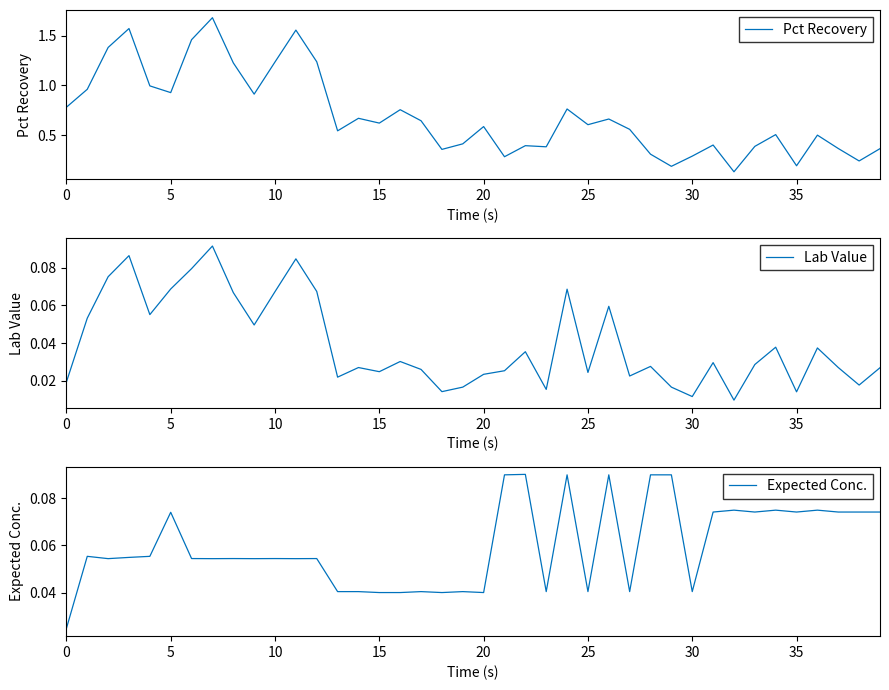

How many lines are shown in the chart?

3